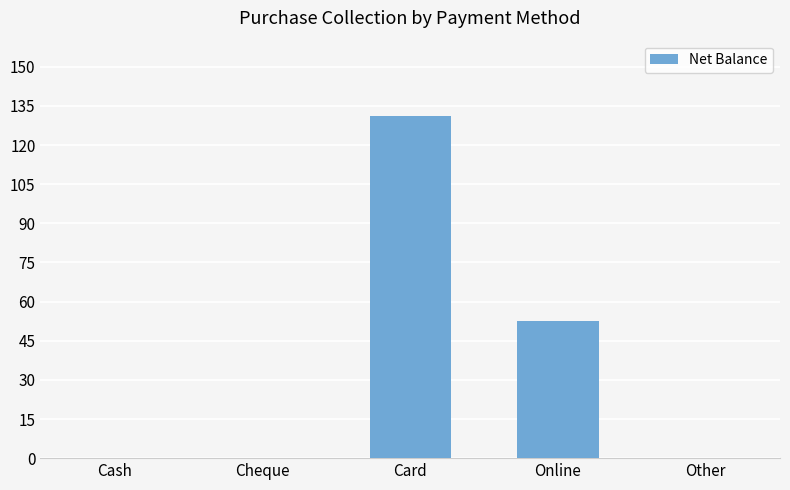

Where is the data nearest to the value 65?

Online